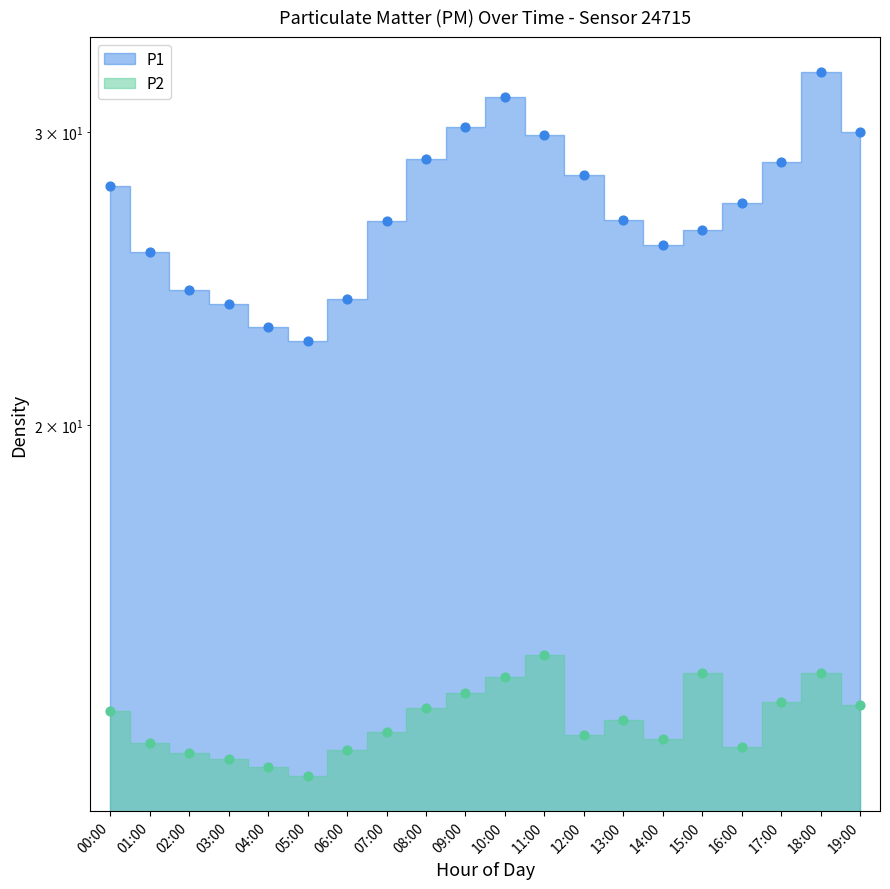

At how many categories does at least one series exceed 22?

20